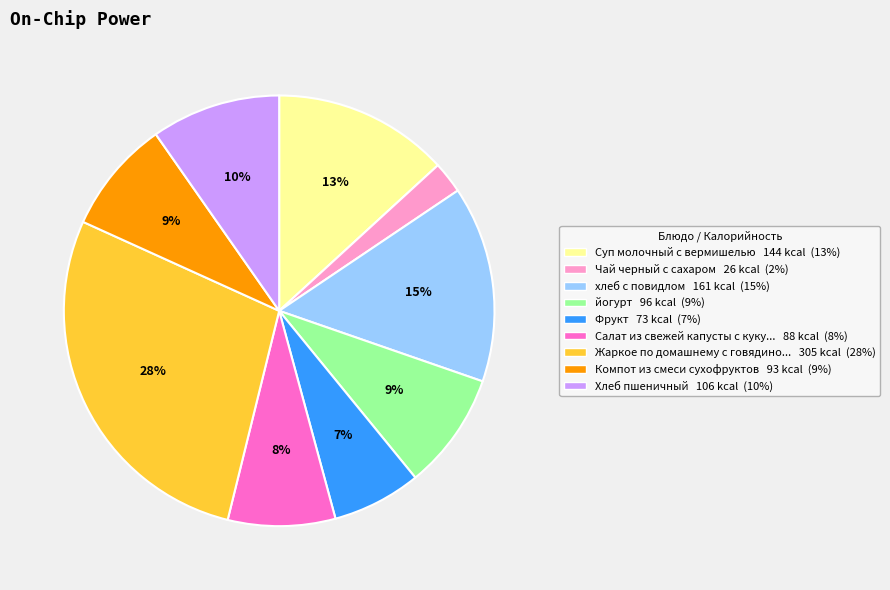

To the nearest percent, what is the difference between the largest and smallest slice percentages?

26%